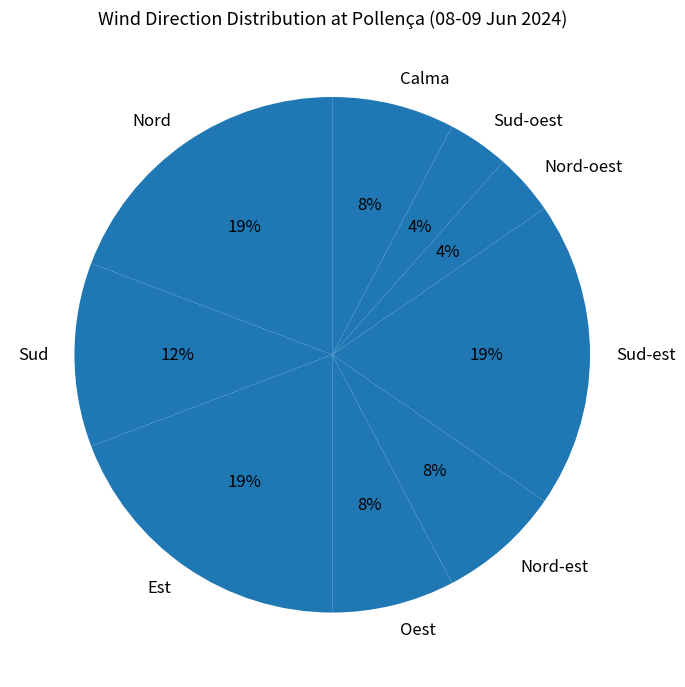

What percentage is the Oest slice, to the nearest percent?

8%